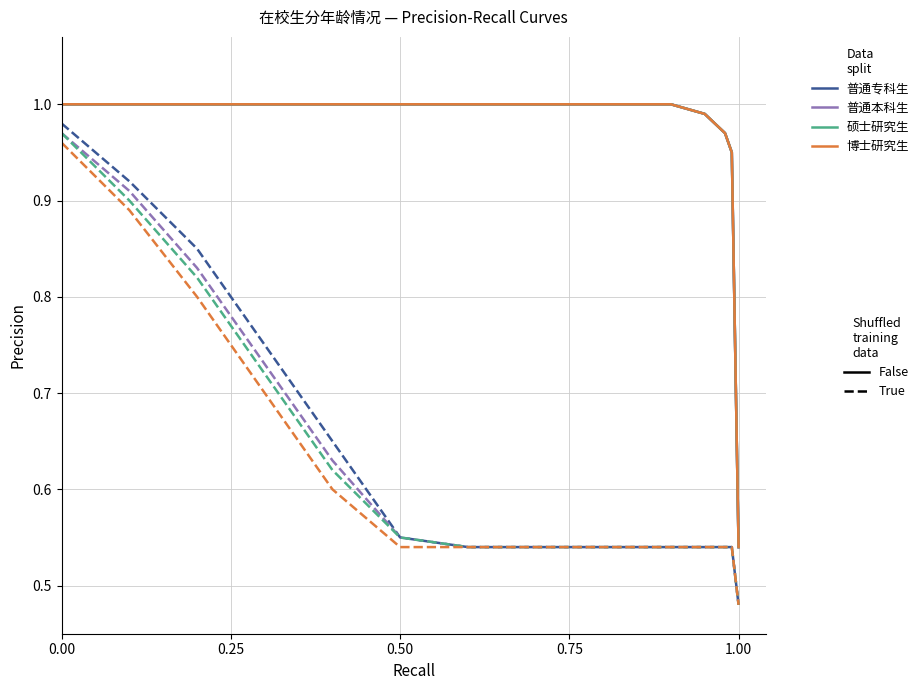

The value of 普通本科生 at 9 is 0.9. True or false?

True